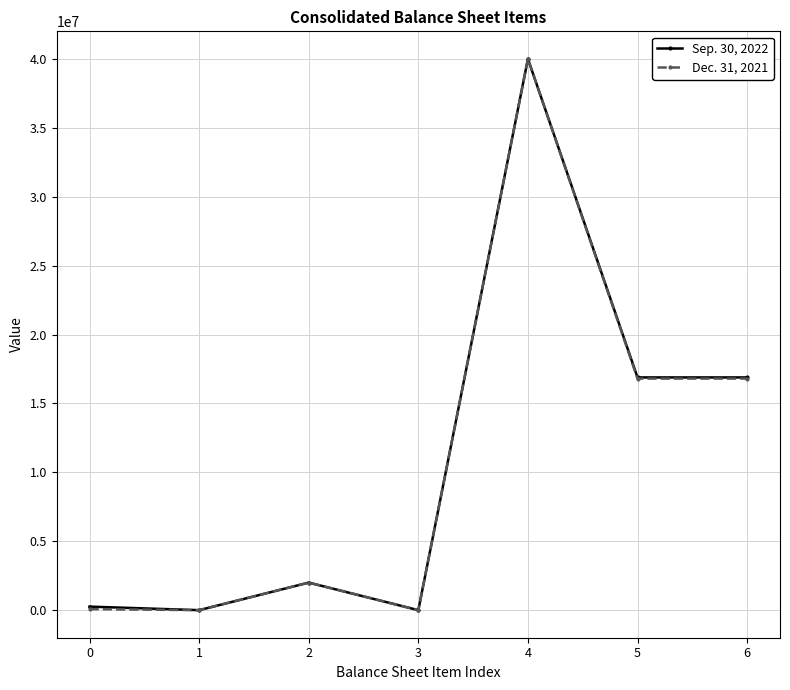

How many values in the Sep. 30, 2022 series are below 2000000?

3